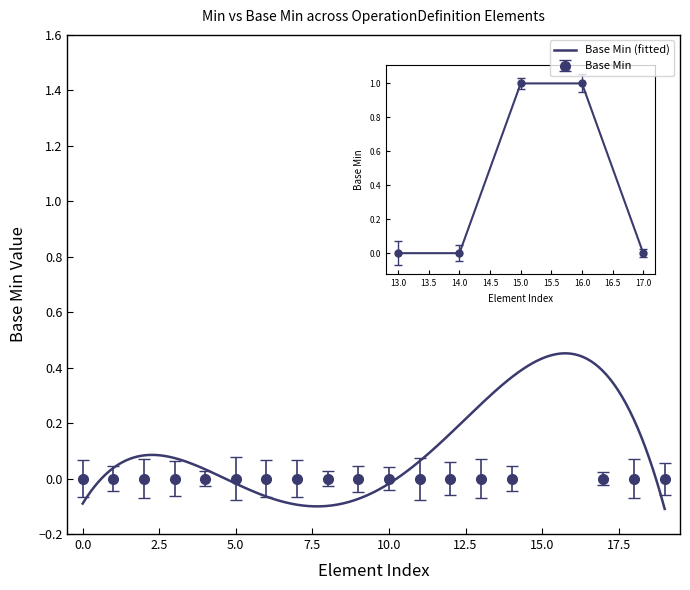

Reading left to right, extract all data points from this chart.

OperationDefinition=0	OperationDefinition.id=0	OperationDefinition.meta=0	OperationDefinition.implicitRules=0	OperationDefinition.language=0	OperationDefinition.text=0	OperationDefinition.contained=0	OperationDefinition.extension=0	OperationDefinition.modifierExtension=0	OperationDefinition.url=0	OperationDefinition.identifier=0	OperationDefinition.version=0	OperationDefinition.versionAlgorithm[x]=0	OperationDefinition.name=0	OperationDefinition.title=0	OperationDefinition.status=1	OperationDefinition.kind=1	OperationDefinition.experimental=0	OperationDefinition.date=0	OperationDefinition.publisher=0